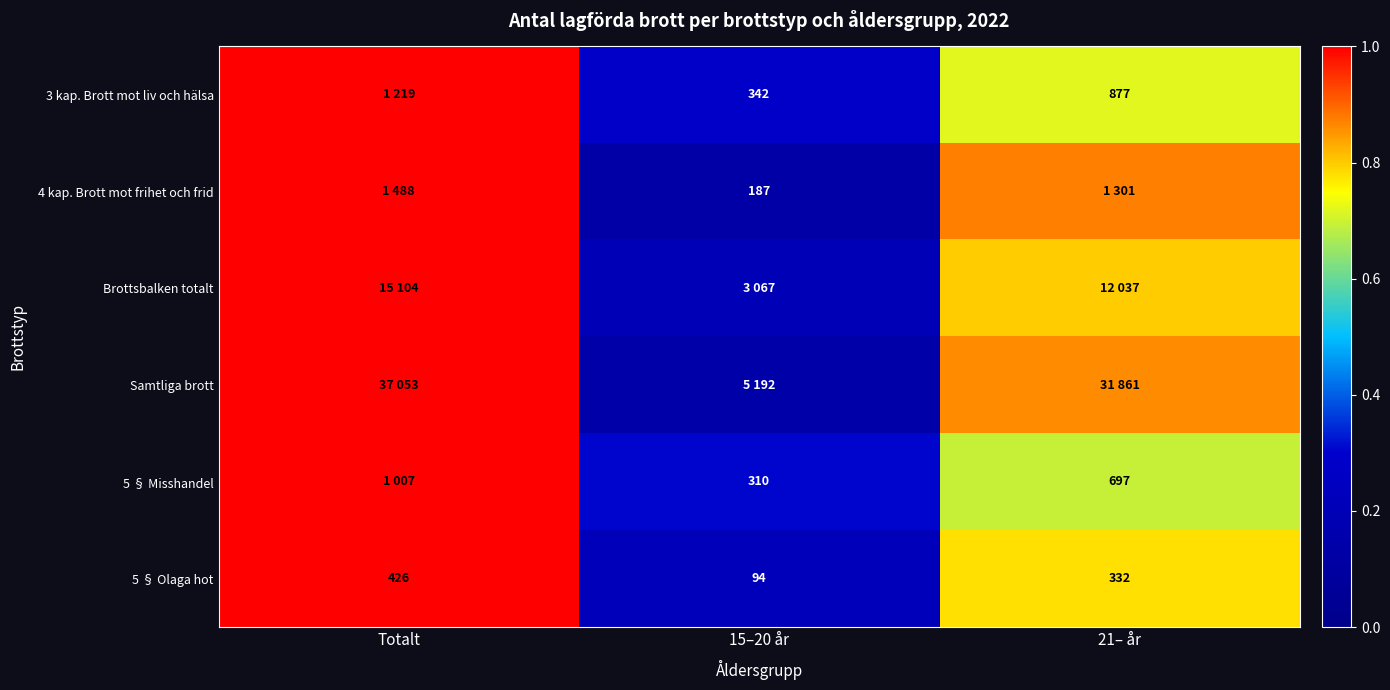

At how many categories does at least one series exceed 0?

3